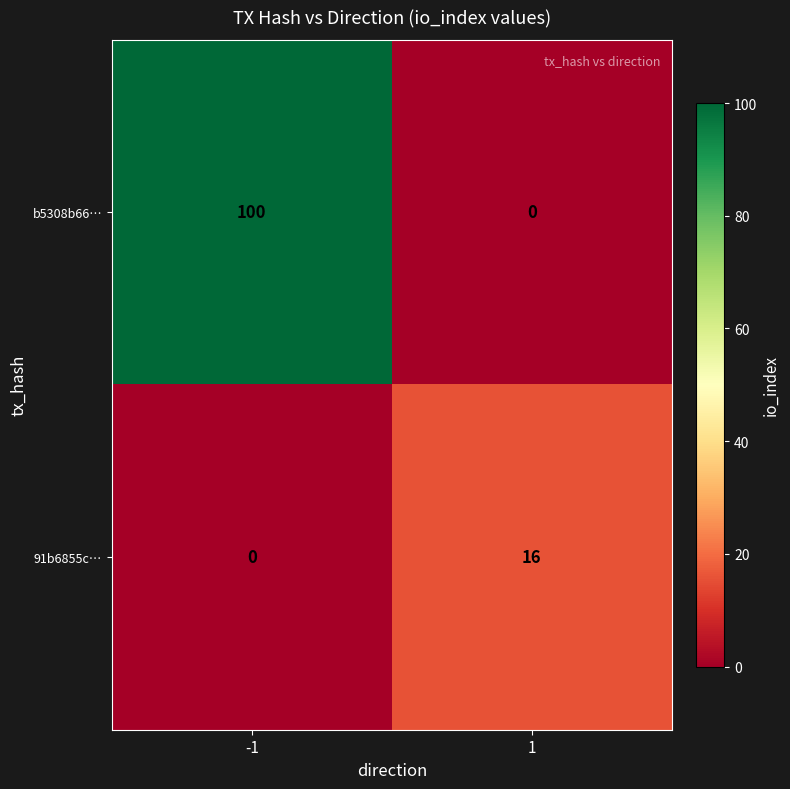

What is the maximum value shown in the chart?

100